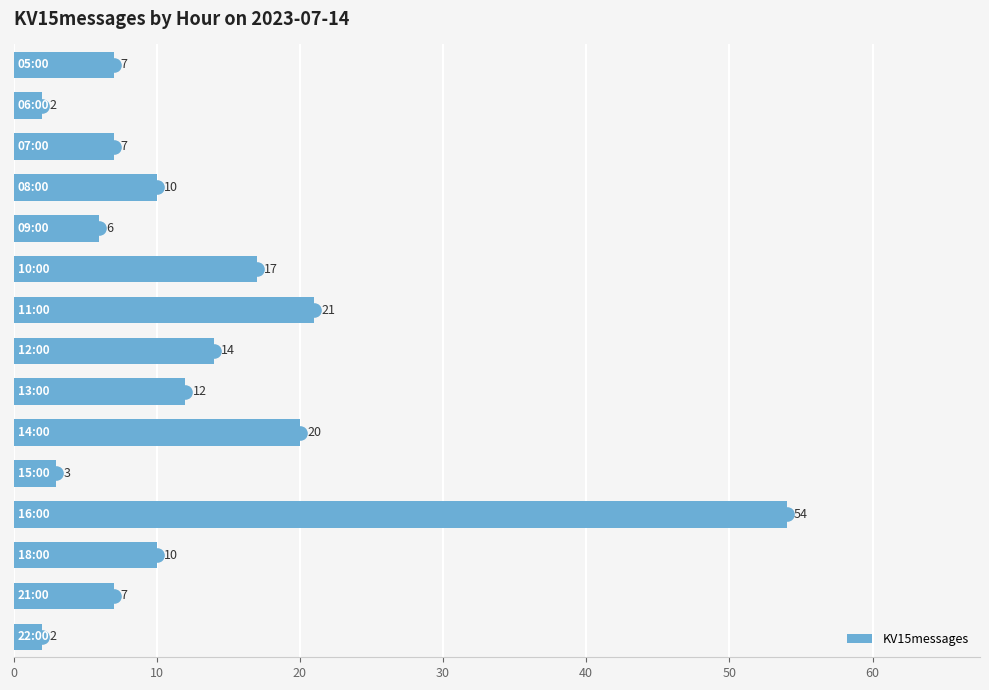

What is the difference between the maximum and minimum values?

52